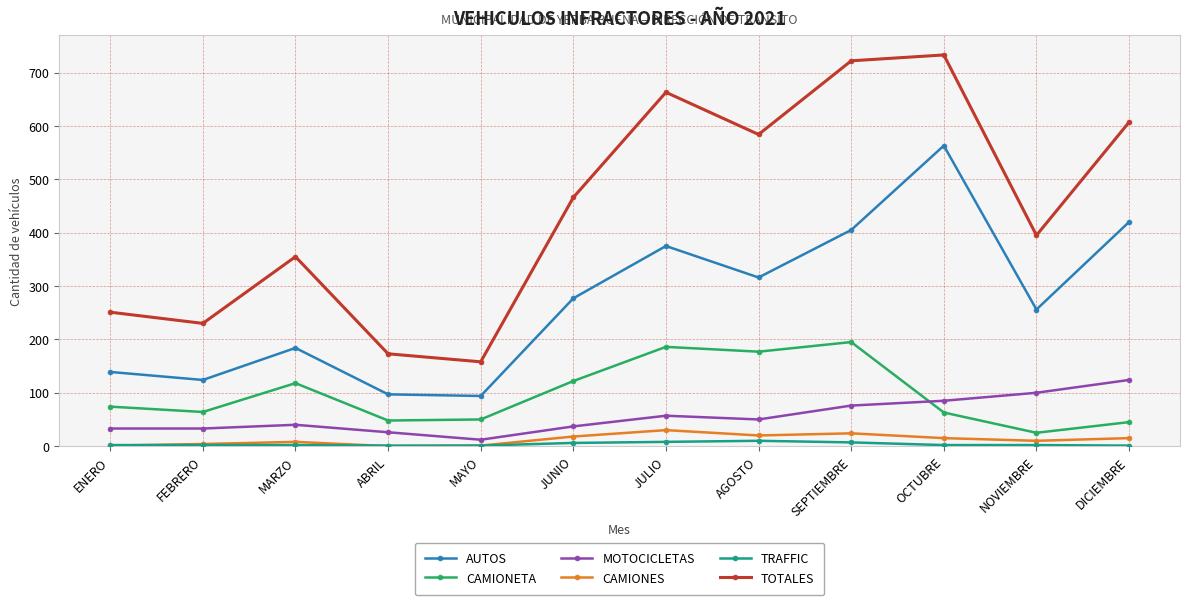

What position from the left is NOVIEMBRE?

11